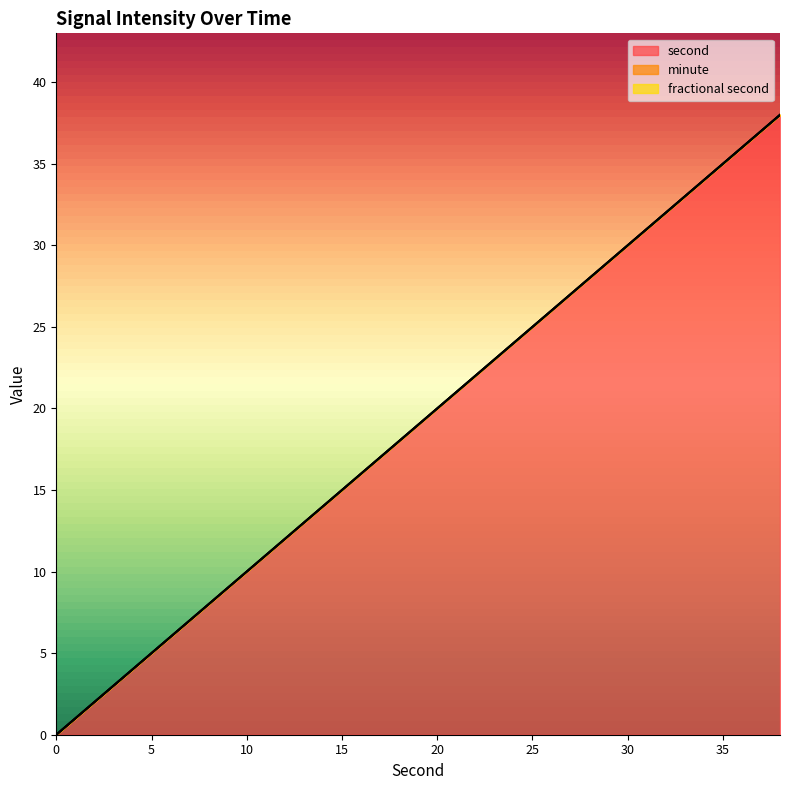

Reading left to right, extract all data points from this chart.

second: 0=0	2=2	4=4	6=6	8=8	10=10	12=12	14=14	16=16	18=18	20=20	22=22	24=24	26=26	28=28	30=30	32=32	34=34	36=36	38=38
minute: 0=0	2=0	4=0	6=0	8=0	10=0	12=0	14=0	16=0	18=0	20=0	22=0	24=0	26=0	28=0	30=0	32=0	34=0	36=0	38=0
fractional second: 0=0	2=0	4=0	6=0	8=0	10=0	12=0	14=0	16=0	18=0	20=0	22=0	24=0	26=0	28=0	30=0	32=0	34=0	36=0	38=0